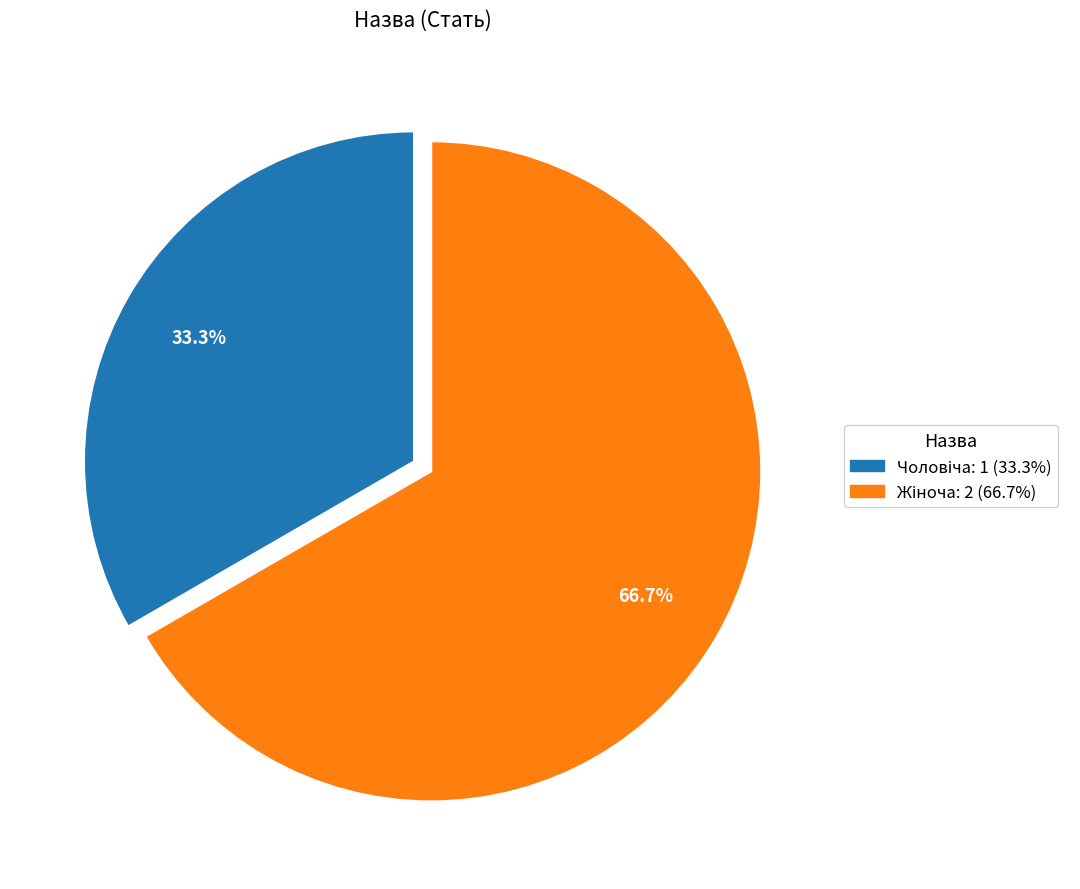

Does any single category account for the majority?

Yes